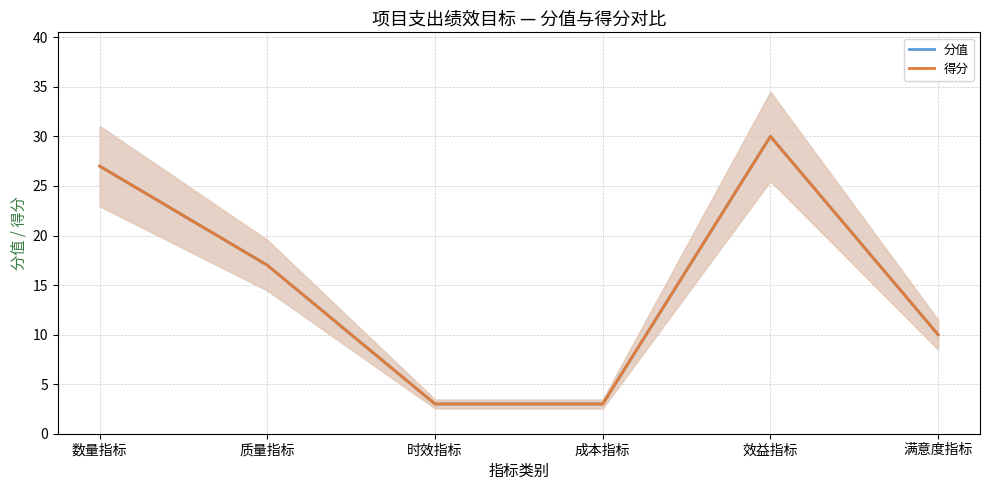

Is it true that 分值 equals 4 at 成本指标?

False